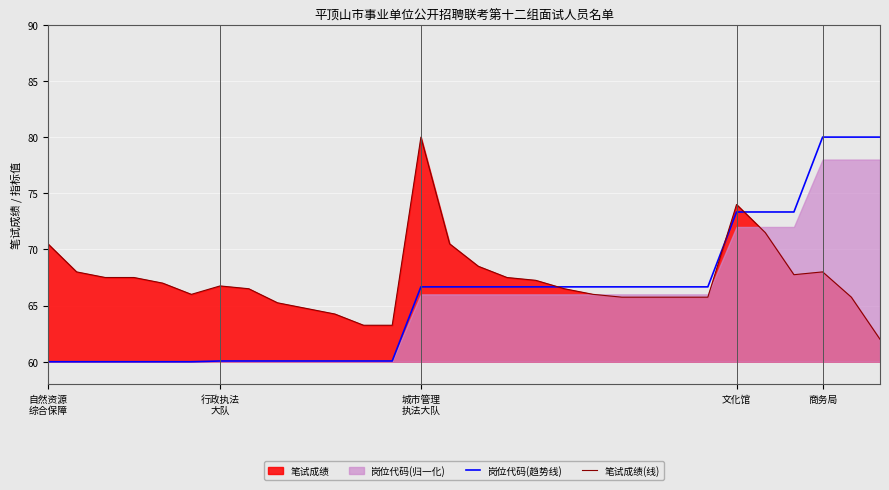

True or false: 岗位代码(趋势线) and 笔试成绩(线) cross at least once.

True